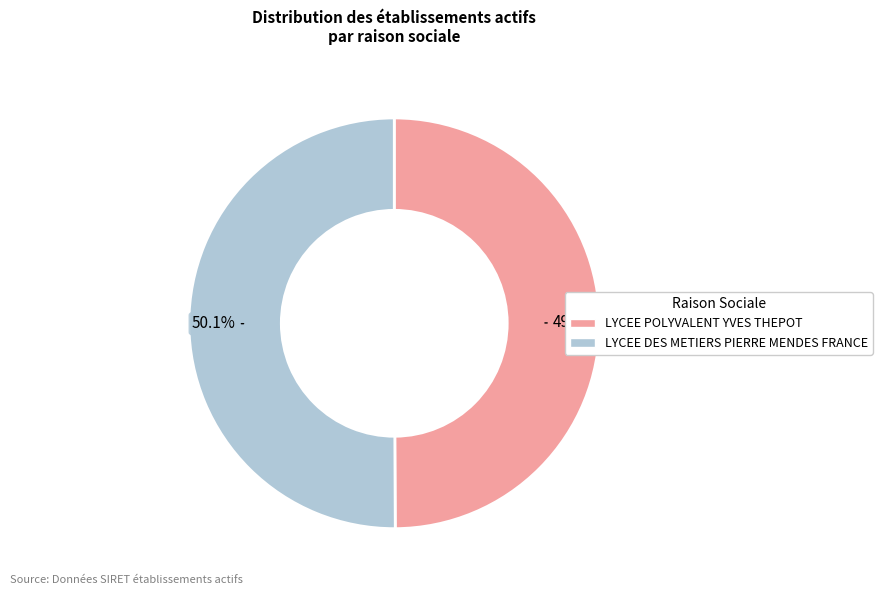

What percentage is the LYCEE POLYVALENT YVES THEPOT slice, to the nearest percent?

50%